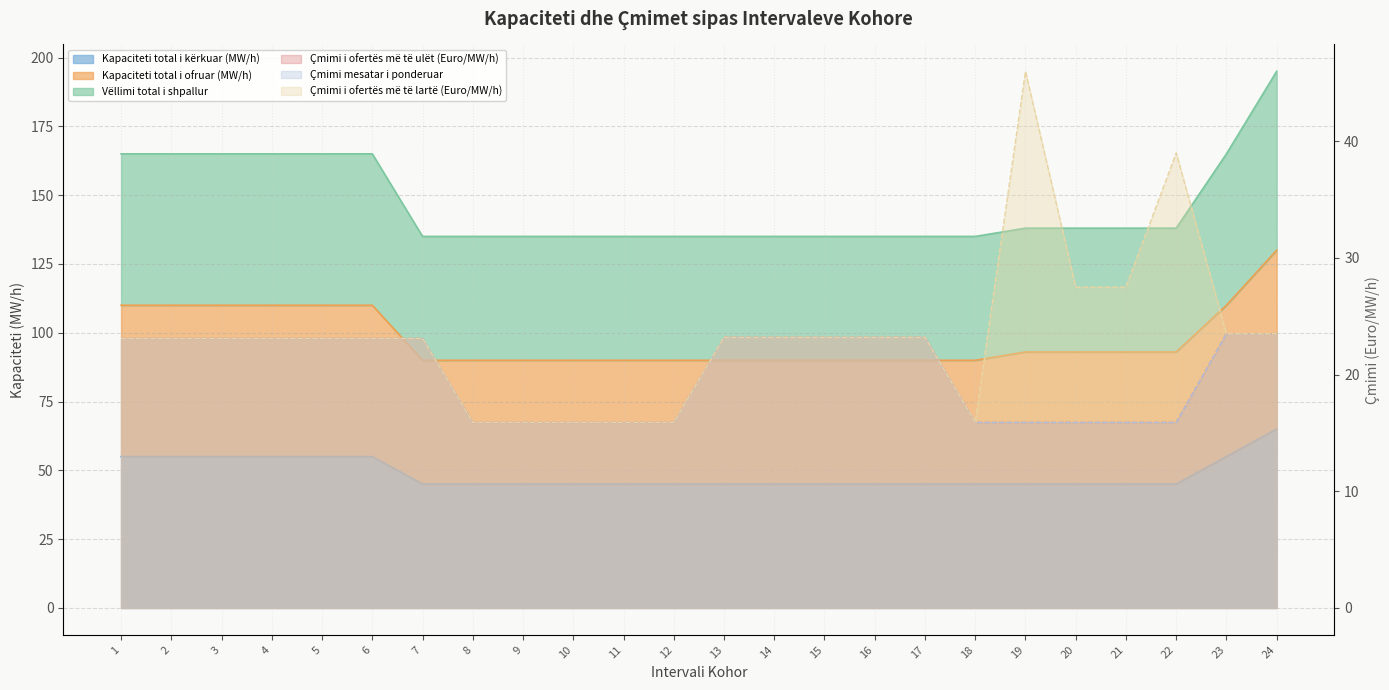

What is the spread (max minus min) of values at 21?

122.1